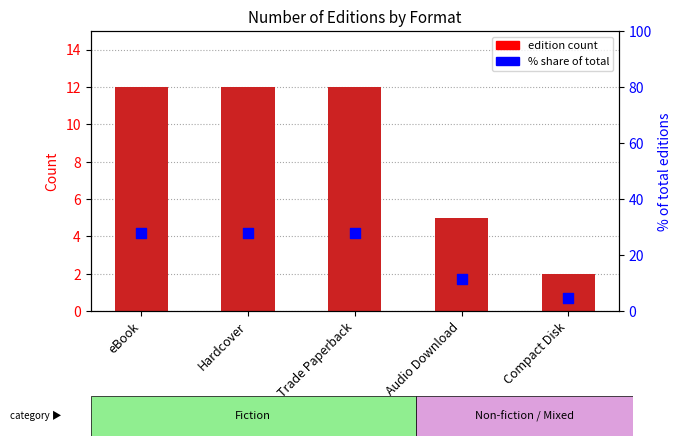

What is the total value across all series at Hardcover?

39.9